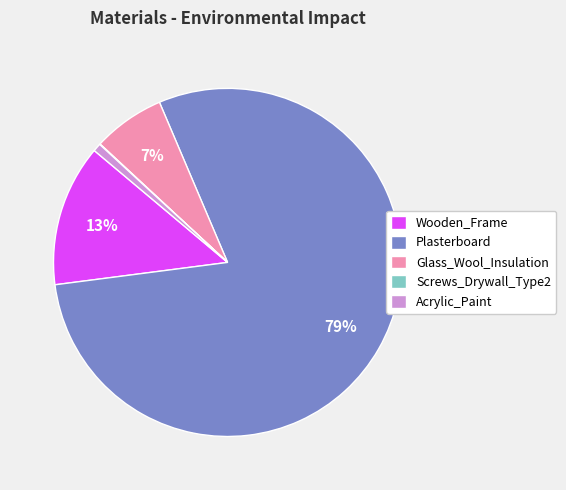

Between Acrylic_Paint and Plasterboard, which is larger?

Plasterboard